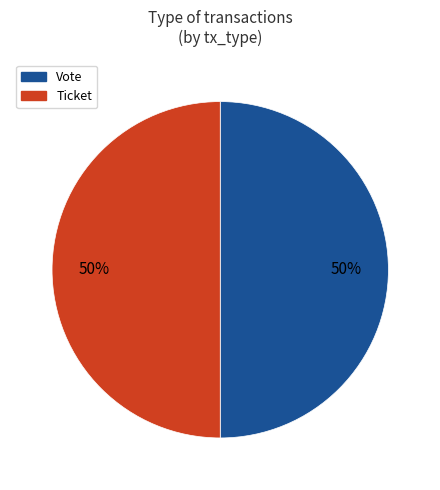

Is the sum of Ticket and Vote greater than half?

Yes